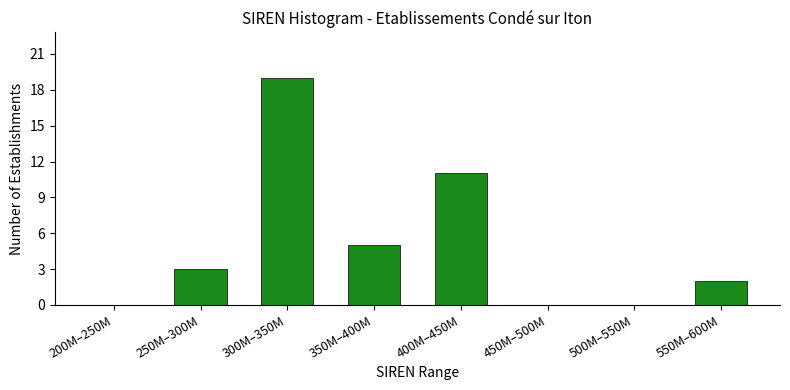

Reading right to left, list all the values displayed in this chart.

550M–600M=2	500M–550M=0	450M–500M=0	400M–450M=11	350M–400M=5	300M–350M=19	250M–300M=3	200M–250M=0